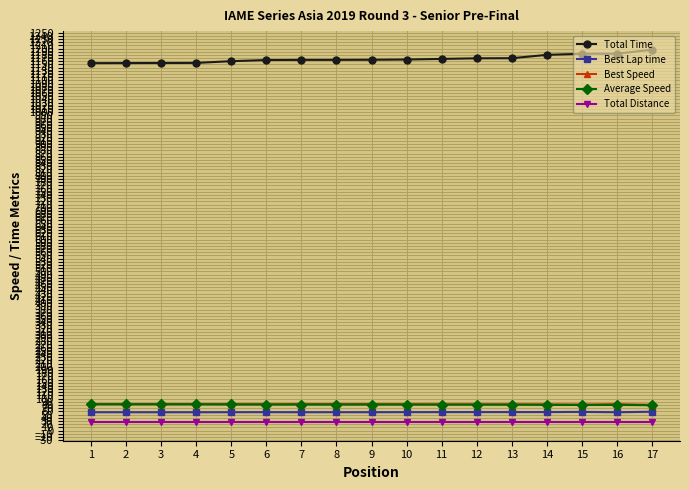

True or false: Average Speed and Best Lap time intersect in this chart.

False